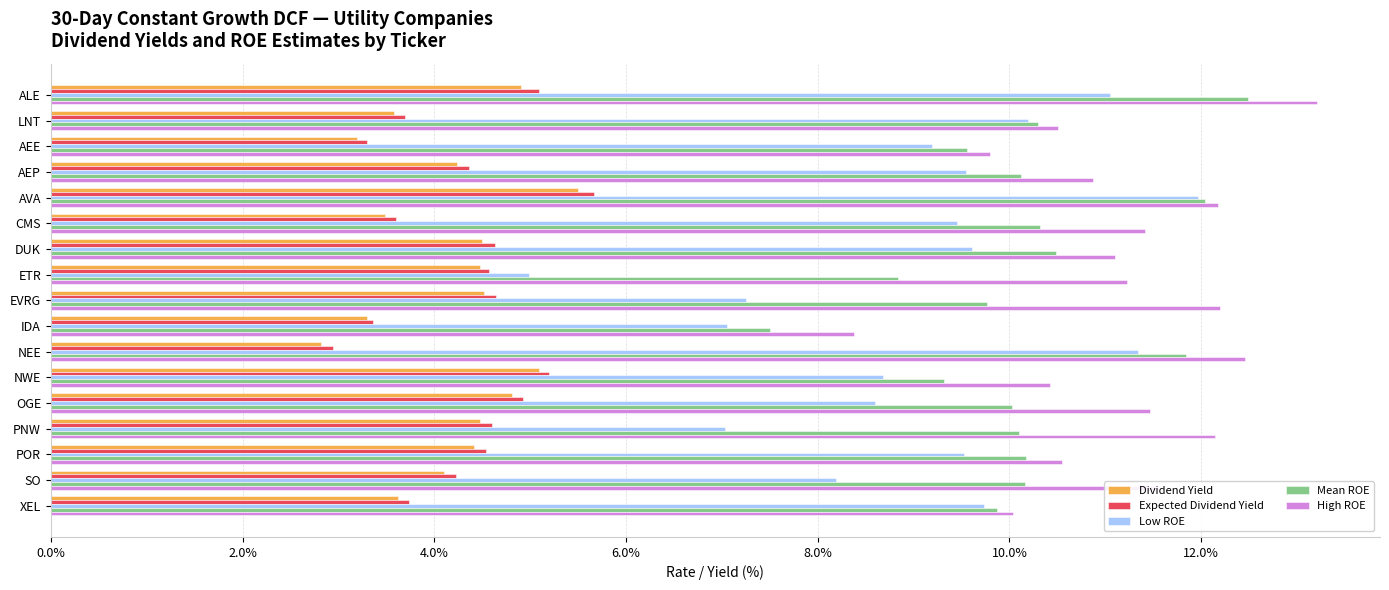

Which series has the largest total across all categories?

High ROE